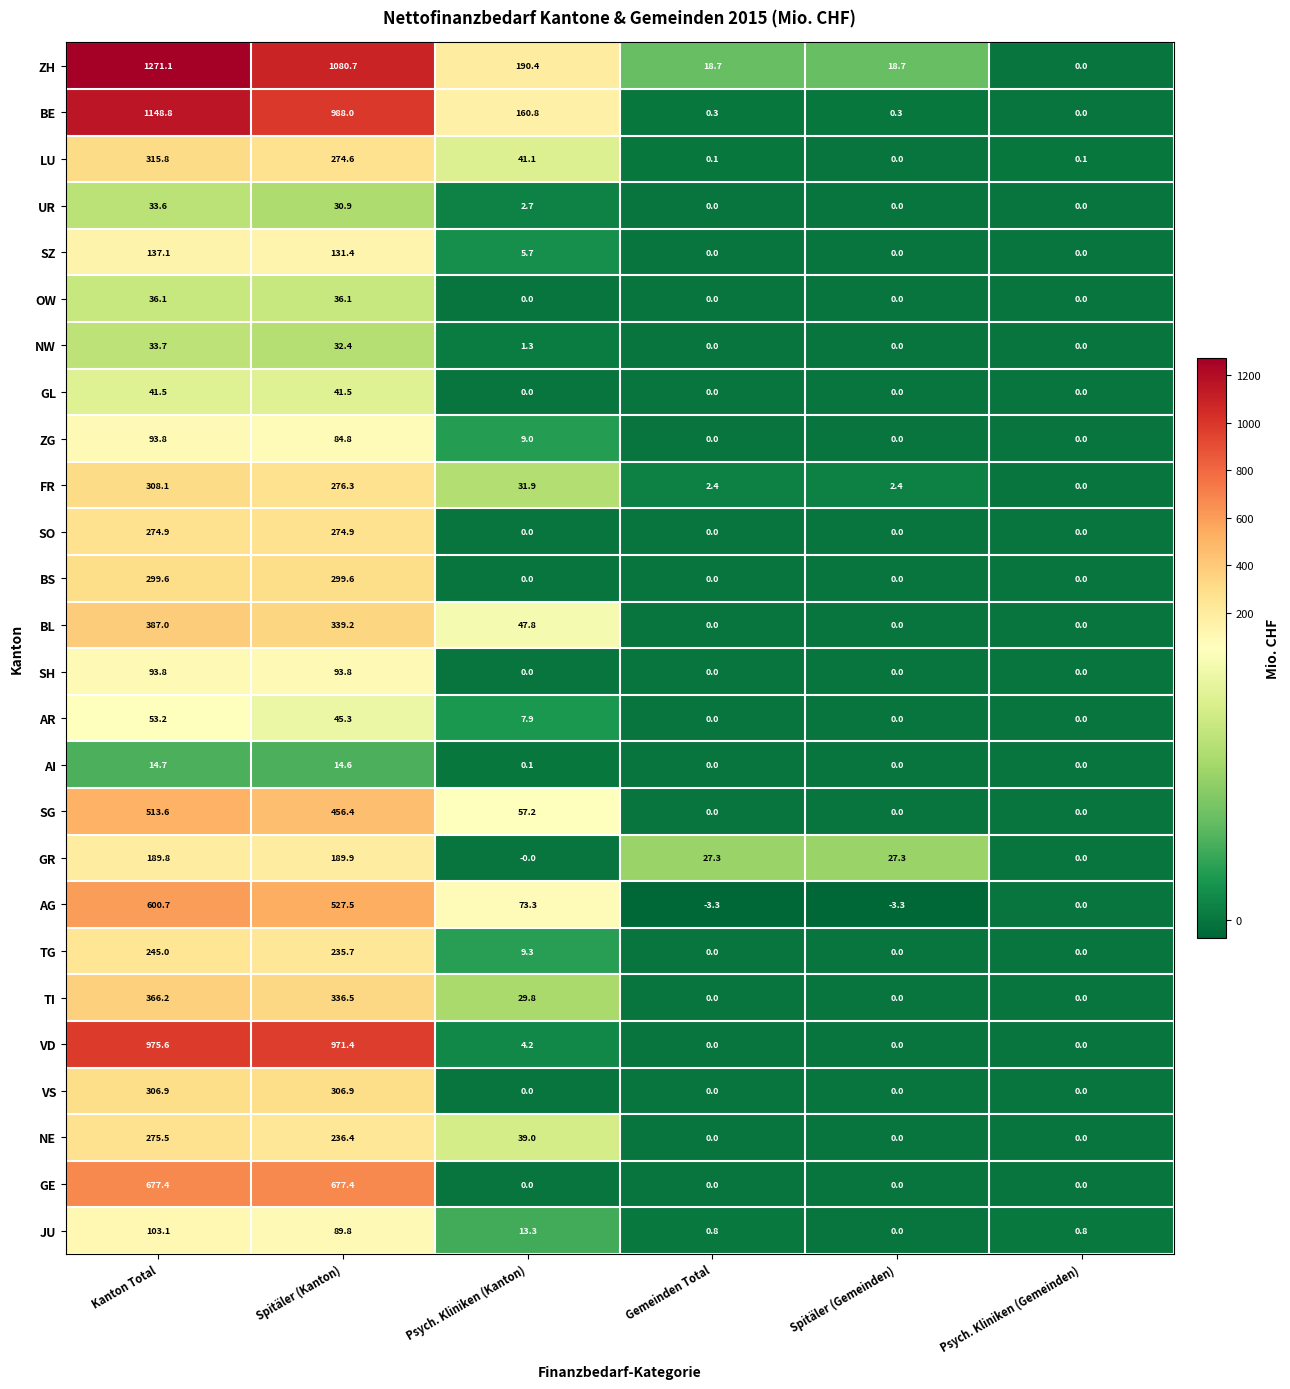

Which series has the largest total across all categories?

ZH